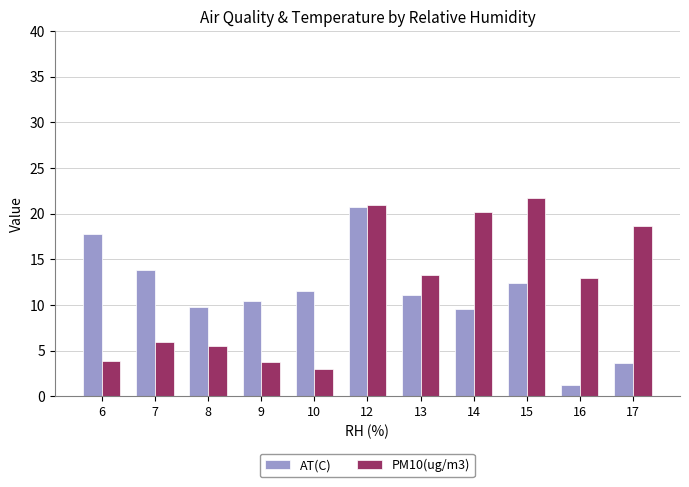

What is the difference between the highest and lowest values at 15?

9.3